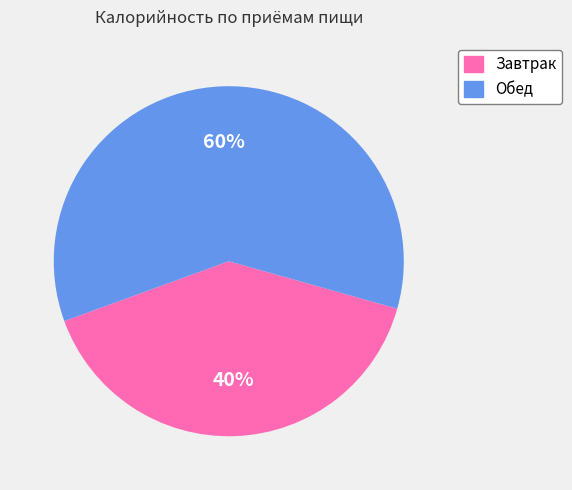

To the nearest percent, what is the average slice percentage?

50%